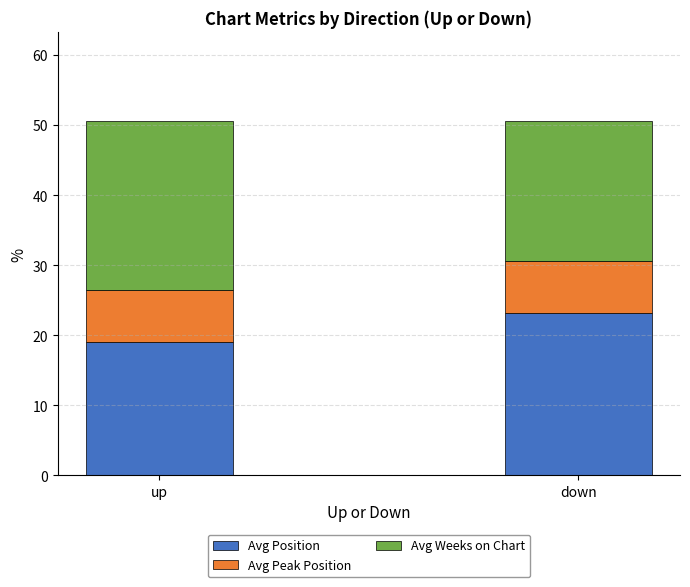

Is it true that Avg Position equals 31.9 at down?

False